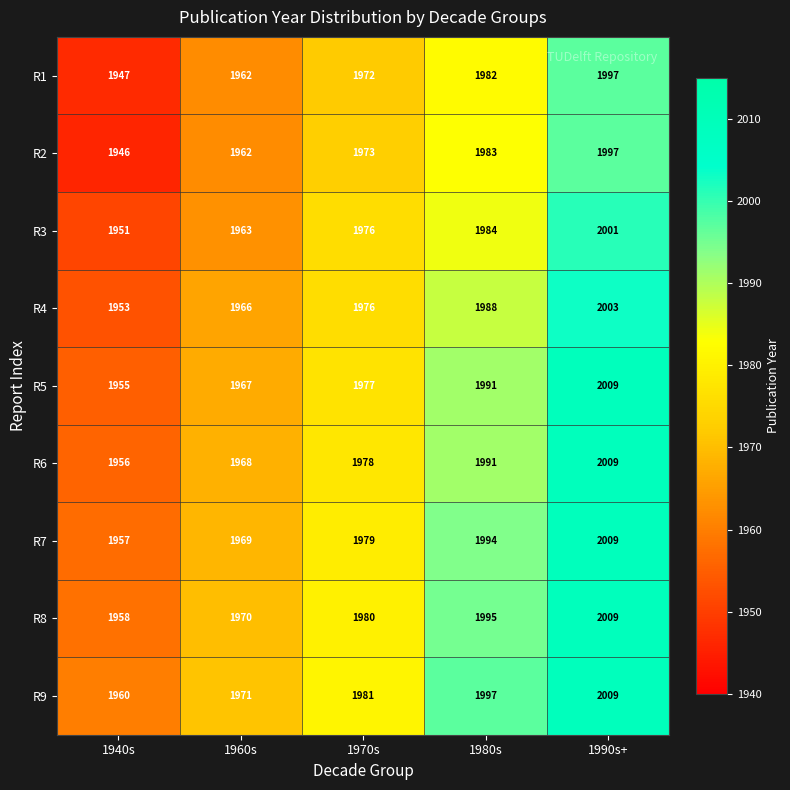

How many distinct data groups are displayed?

9